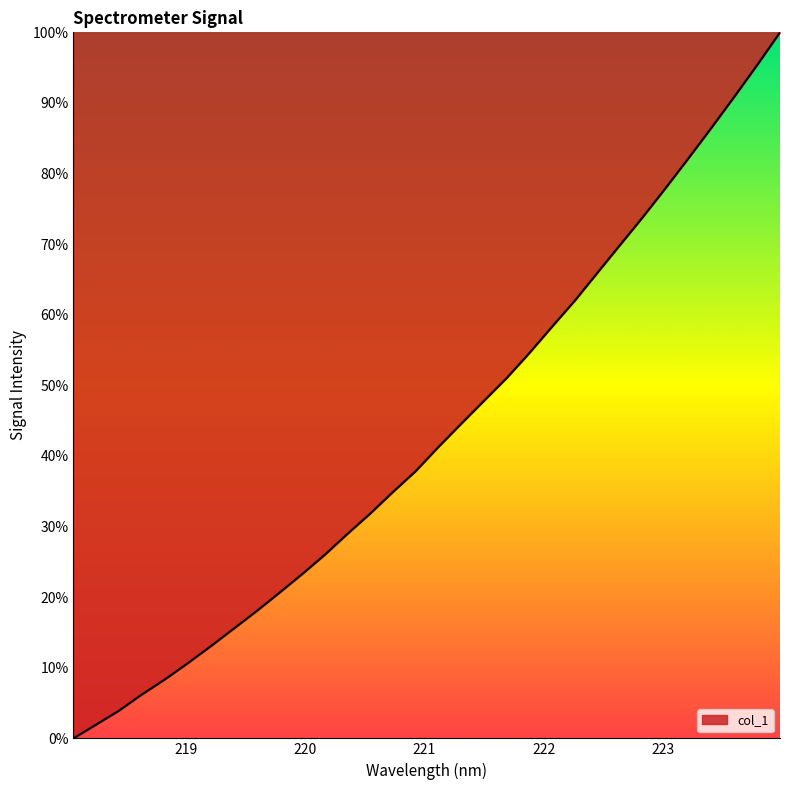

What is the greatest value displayed?

100.0